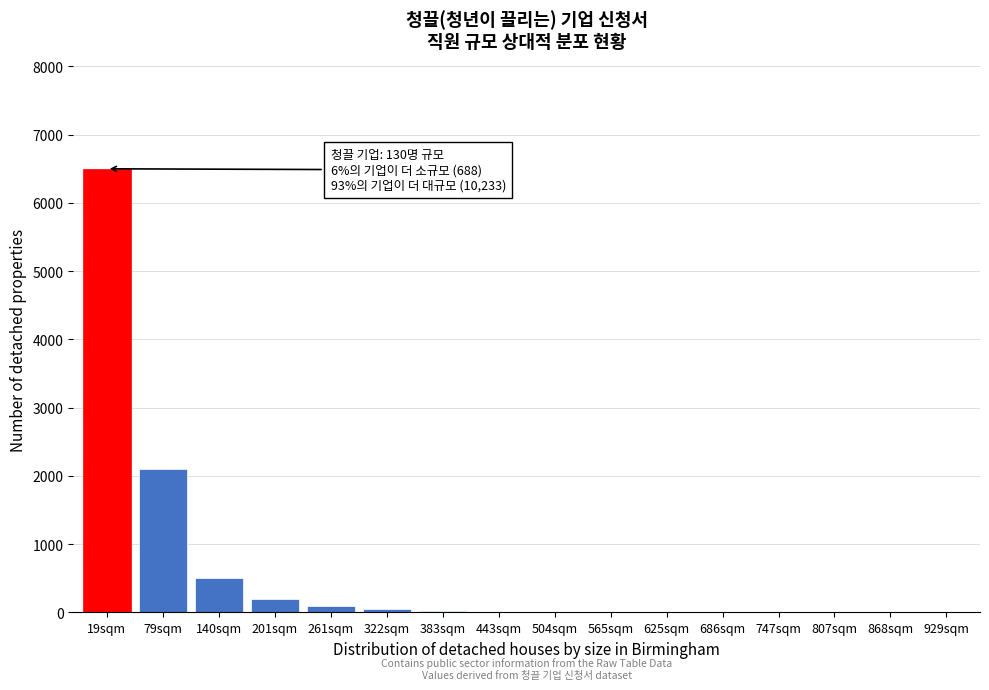

At which label is the value closest to 3250?

79sqm